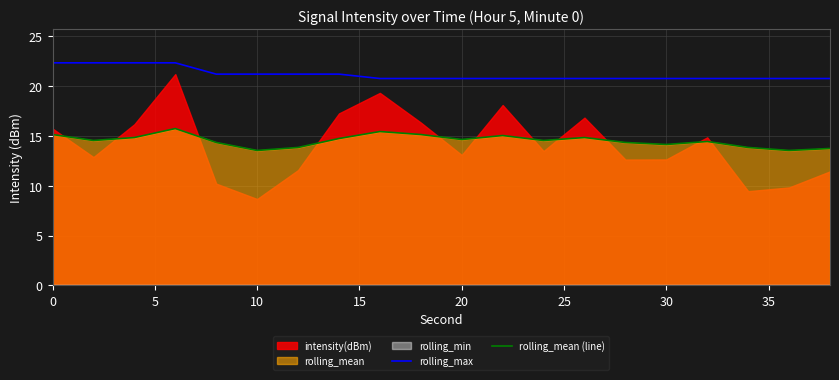

True or false: rolling_max and rolling_mean (line) intersect in this chart.

False